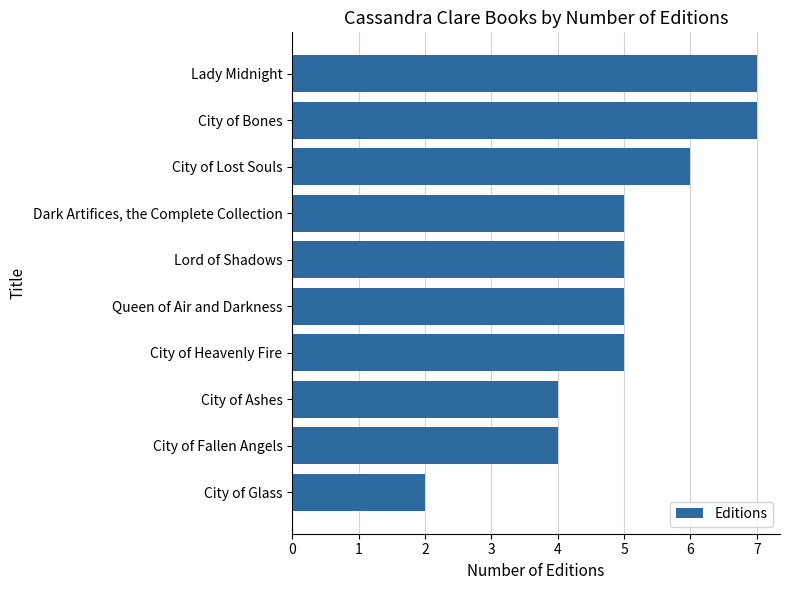

What is the approximate value at City of Ashes?

4